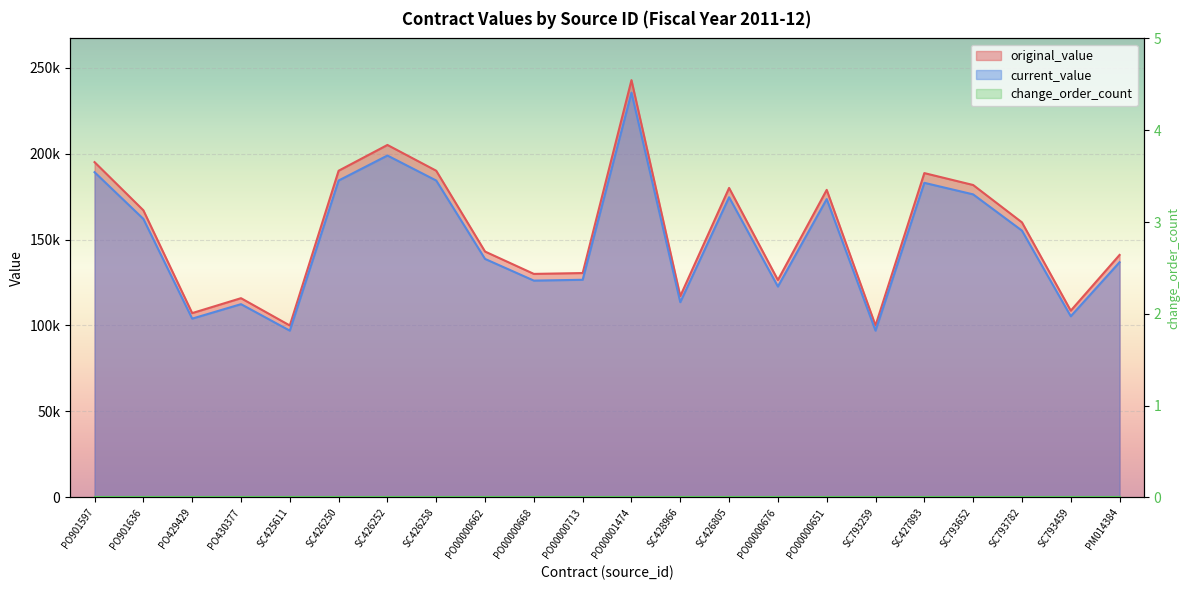

Rank the categories by original_value value from lowest to highest.

SC425611, SC793259, PO429429, SC793459, PO430377, SC428966, PO00000676, PO00000668, PO00000713, PM014384, PO00000662, SC793782, PO901636, PO00000651, SC426805, SC793652, SC427893, SC426250, SC426258, PO901597, SC426252, PO00001474